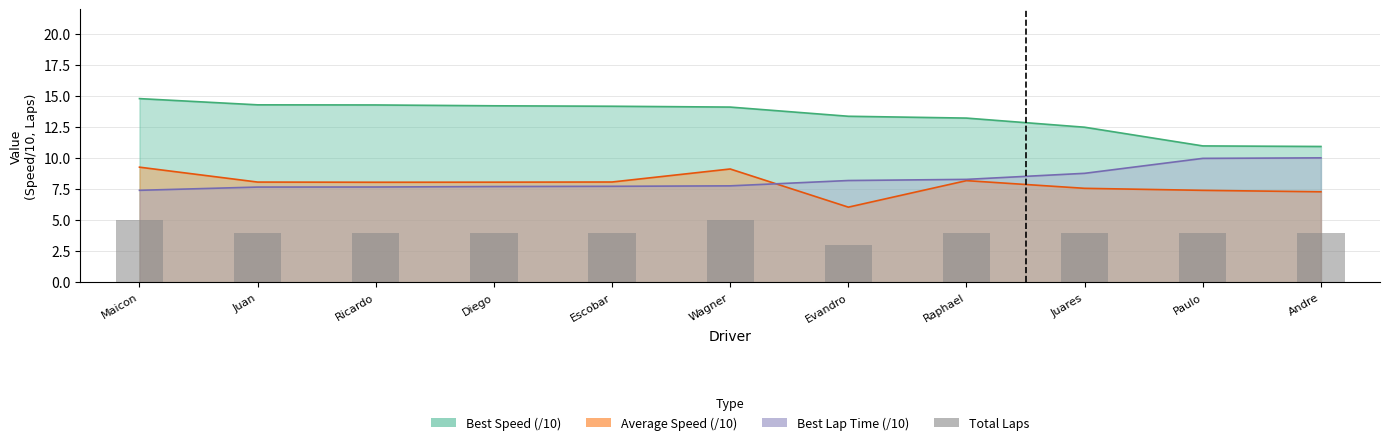

What is the label of the 6th bar from the right?

Wagner